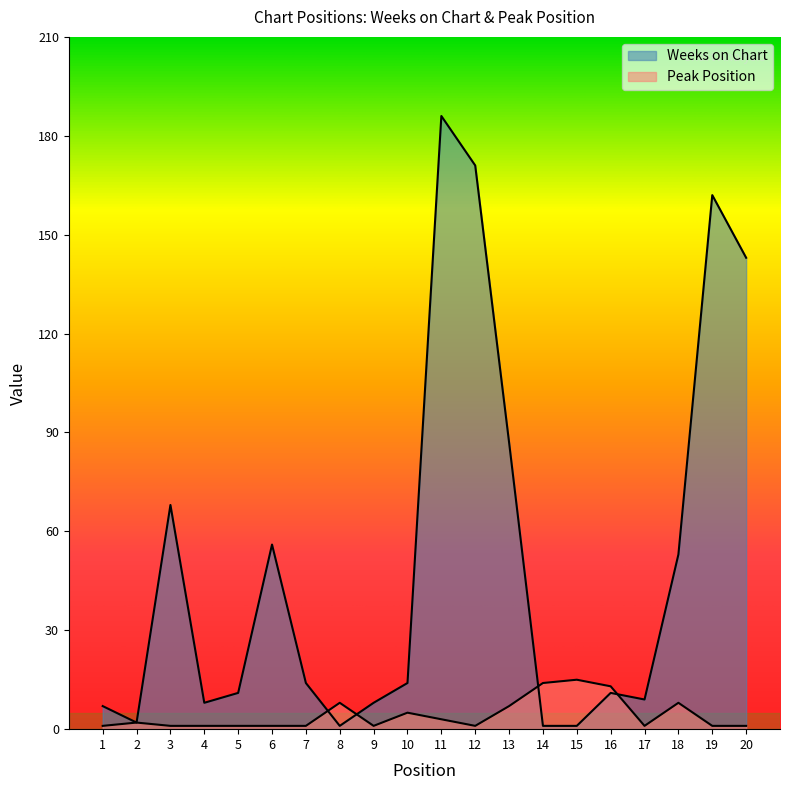

Read the Peak Position value at 11.

3